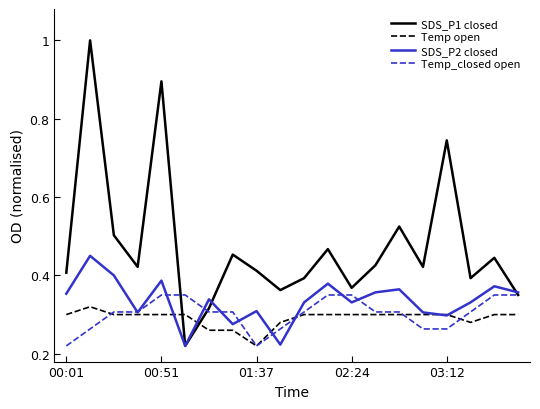

What is the maximum value shown in the chart?

1.0